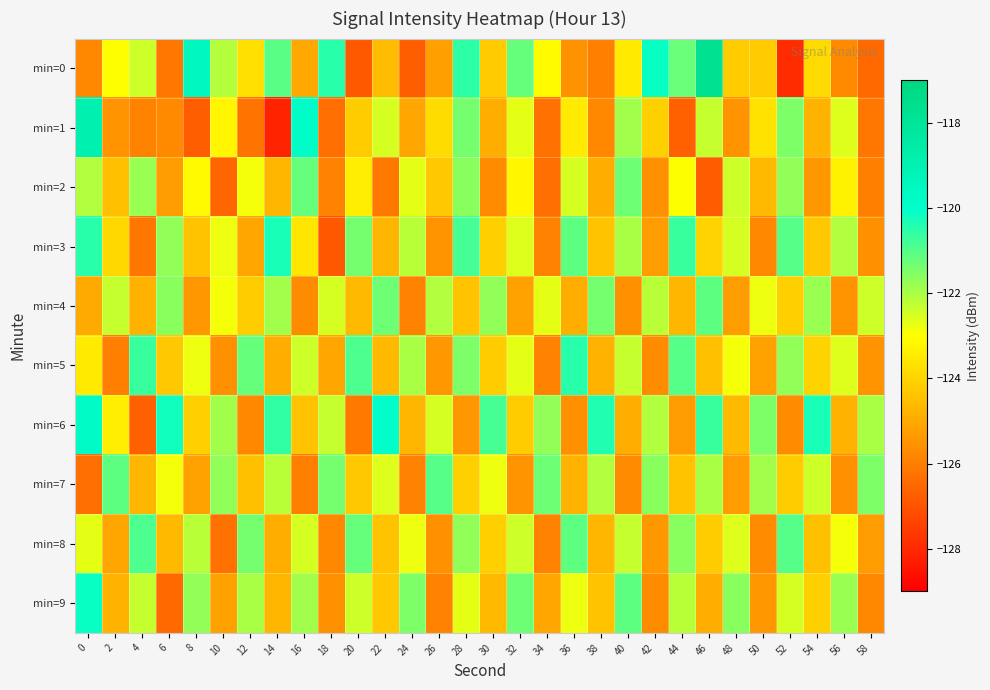

At which category is the sum across all series the highest?

28